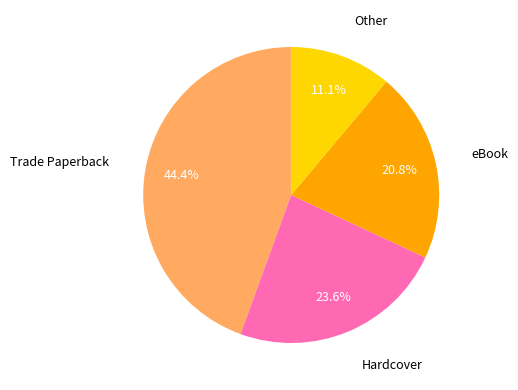

Count the number of slices in the pie.

4